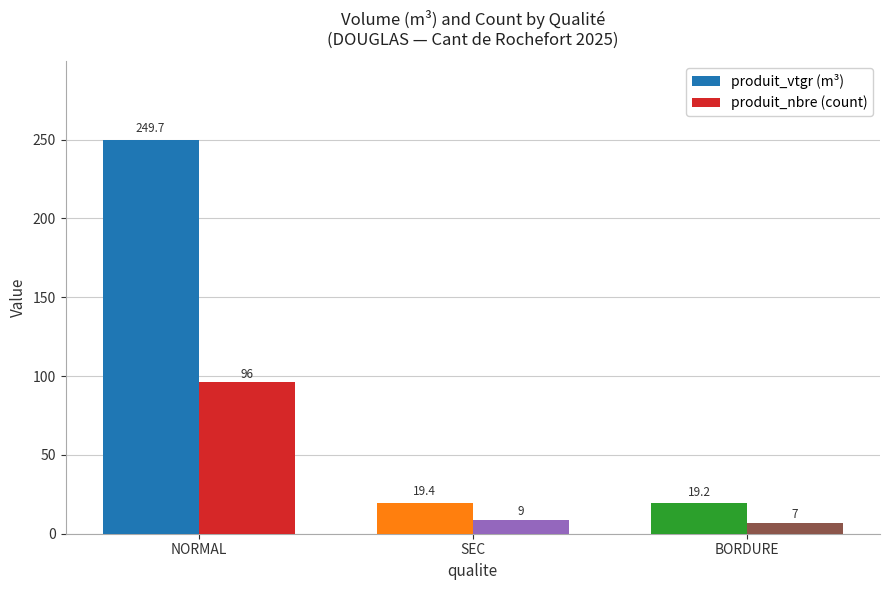

List the series in order of their overall mean, lowest first.

produit_nbre (count), produit_vtgr (m³)